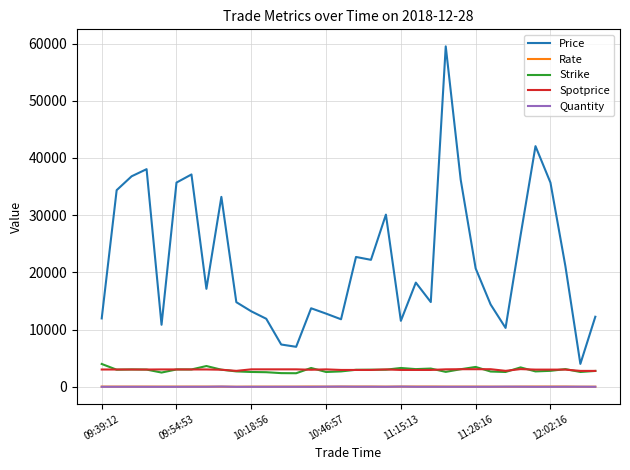

True or false: Spotprice and Strike cross at least once.

True